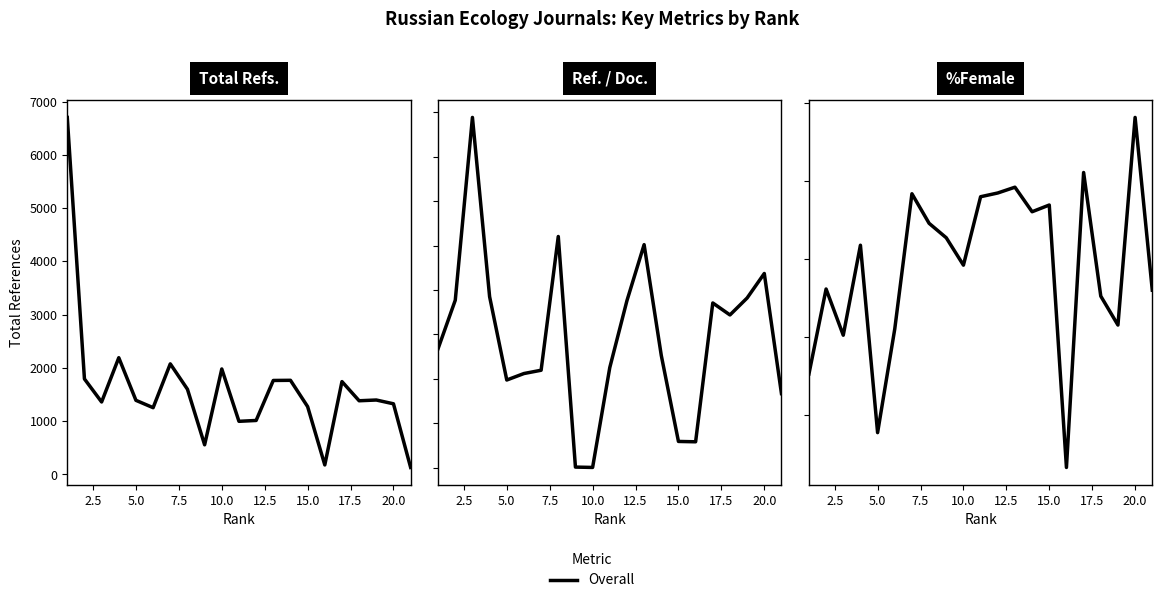

Is it true that the value at 15.0 is 13.4?

False